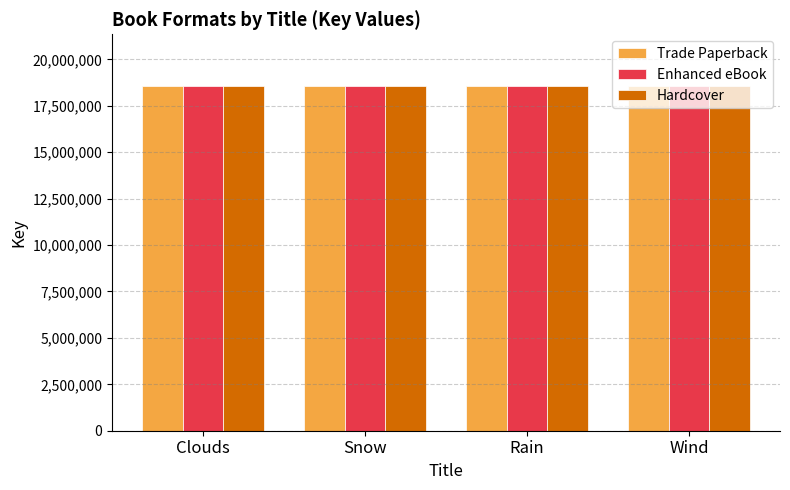

What is the maximum value shown in the chart?

18567031